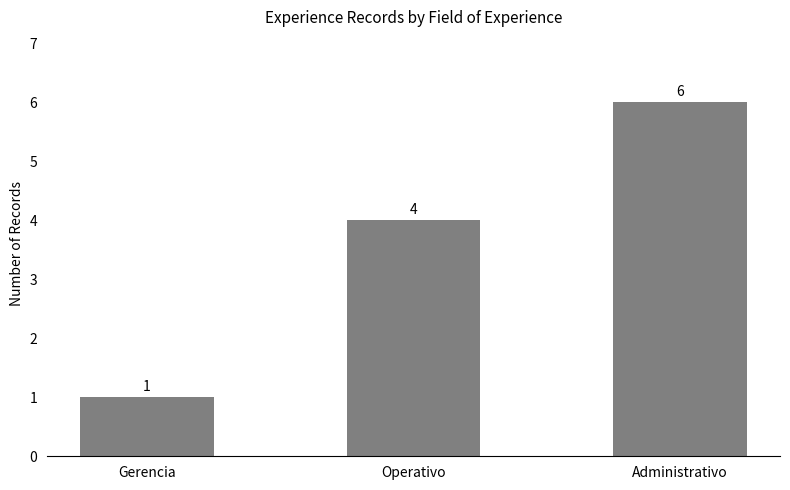

What is the greatest value displayed?

6